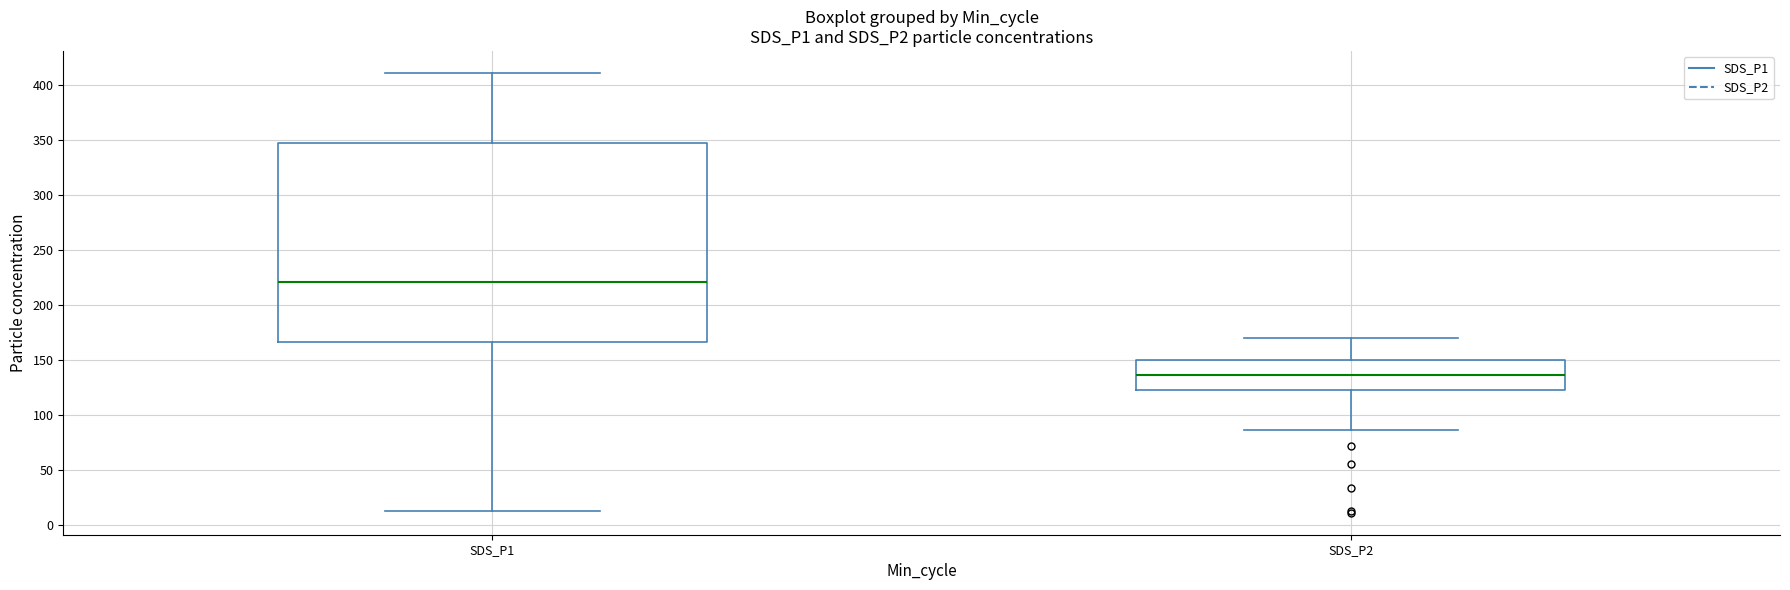

Where is the lower edge of the box for SDS_P2 on the y-axis? The values are not printed on the chart, so give them approximately, as read against the axis.

125